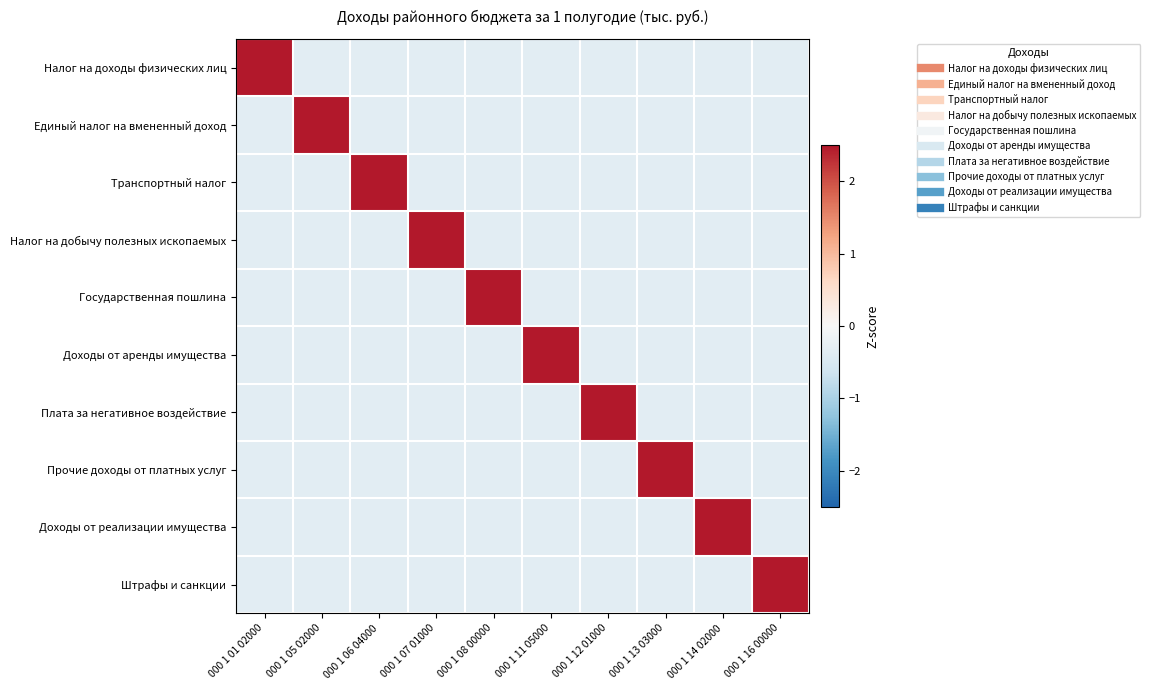

At how many categories does at least one series exceed 2?

10